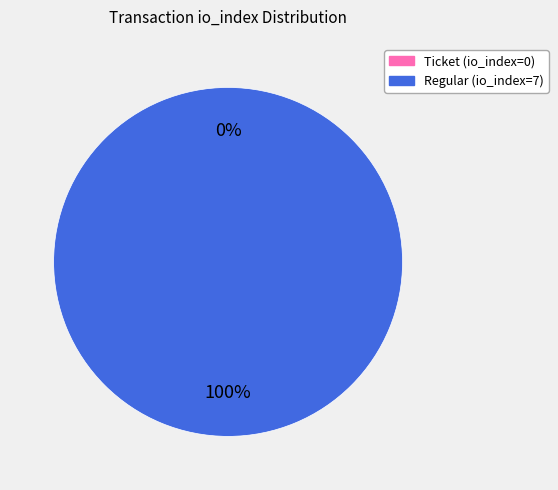

To the nearest percent, what is the difference between the Ticket (io_index=0) and Regular (io_index=7) slice percentages?

100%